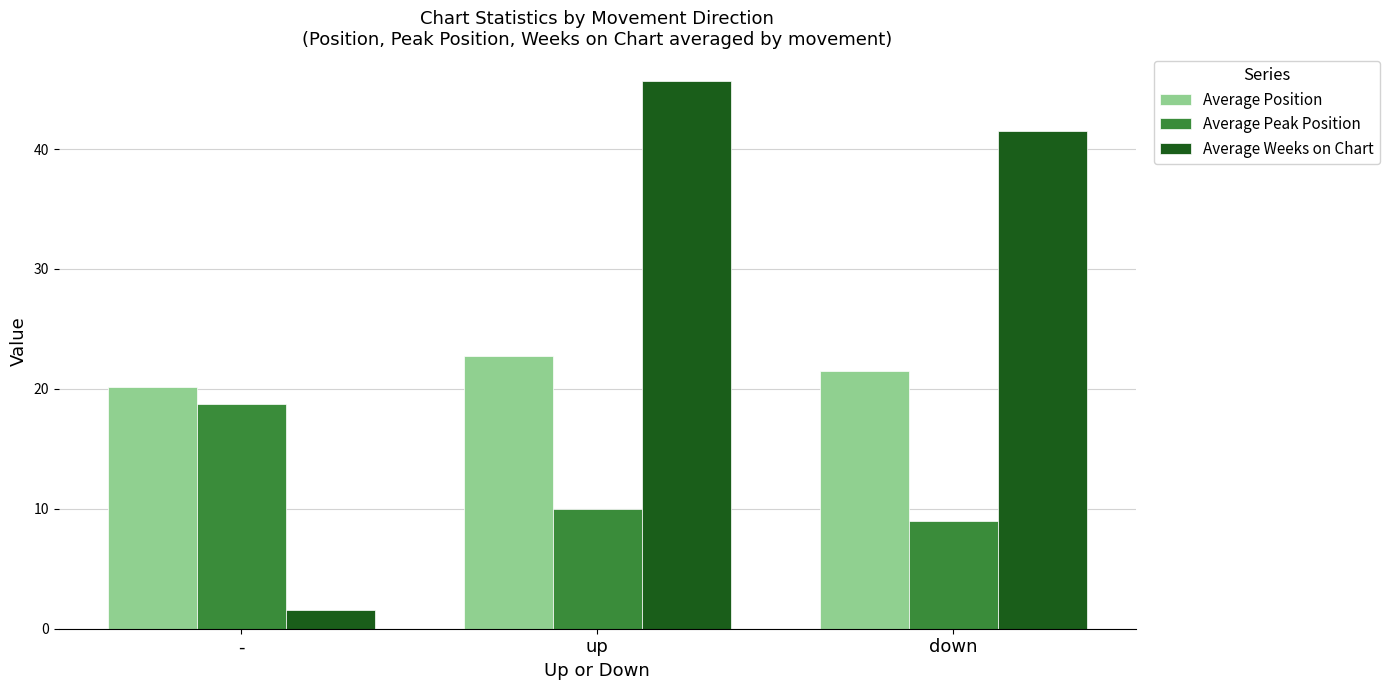

True or false: Average Weeks on Chart has a value of 1.6 at -.

True